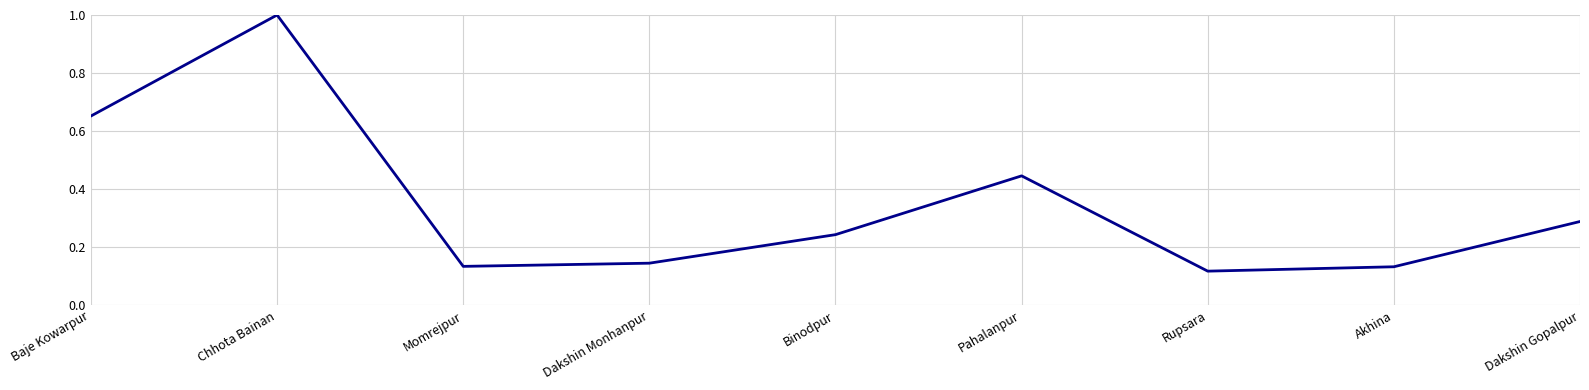

What is the difference between the maximum and minimum values?

0.9